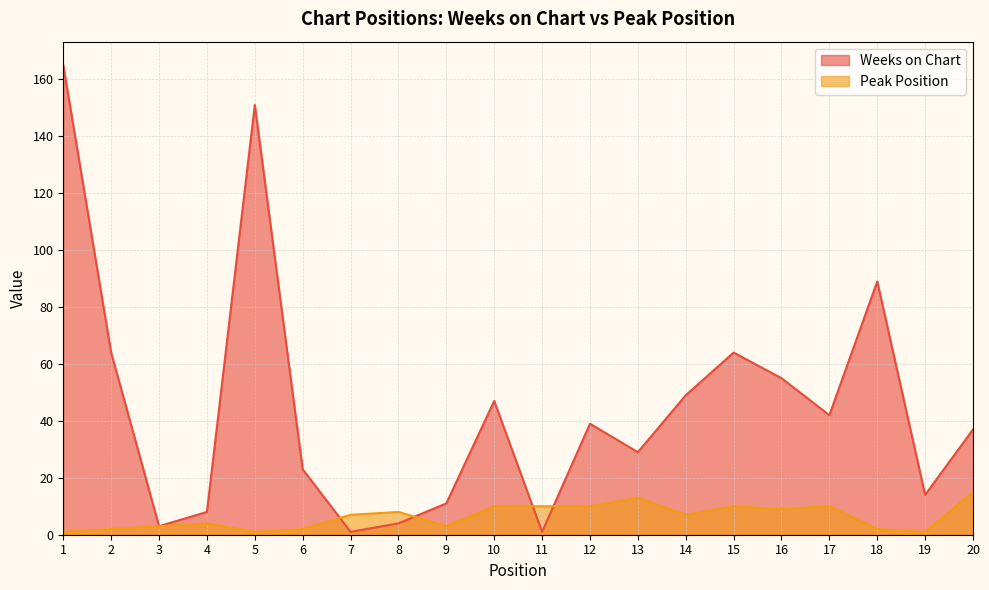

What is the difference between the second highest and minimum values in the Peak Position series?

12